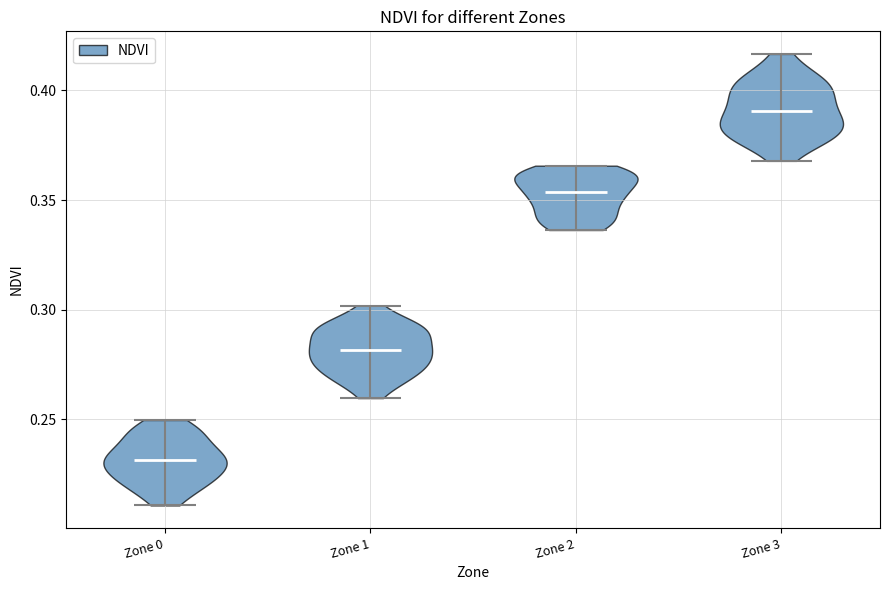

Reading left to right, read every violin against the y-axis: where its median line is, and the lowest and highest points it reaches. The values are not printed on the chart, so give them approximately, as read against the axis.

Zone 0: median line 0.230, lowest point 0.210, highest point 0.250
Zone 1: median line 0.280, lowest point 0.260, highest point 0.300
Zone 2: median line 0.355, lowest point 0.335, highest point 0.365
Zone 3: median line 0.390, lowest point 0.370, highest point 0.415